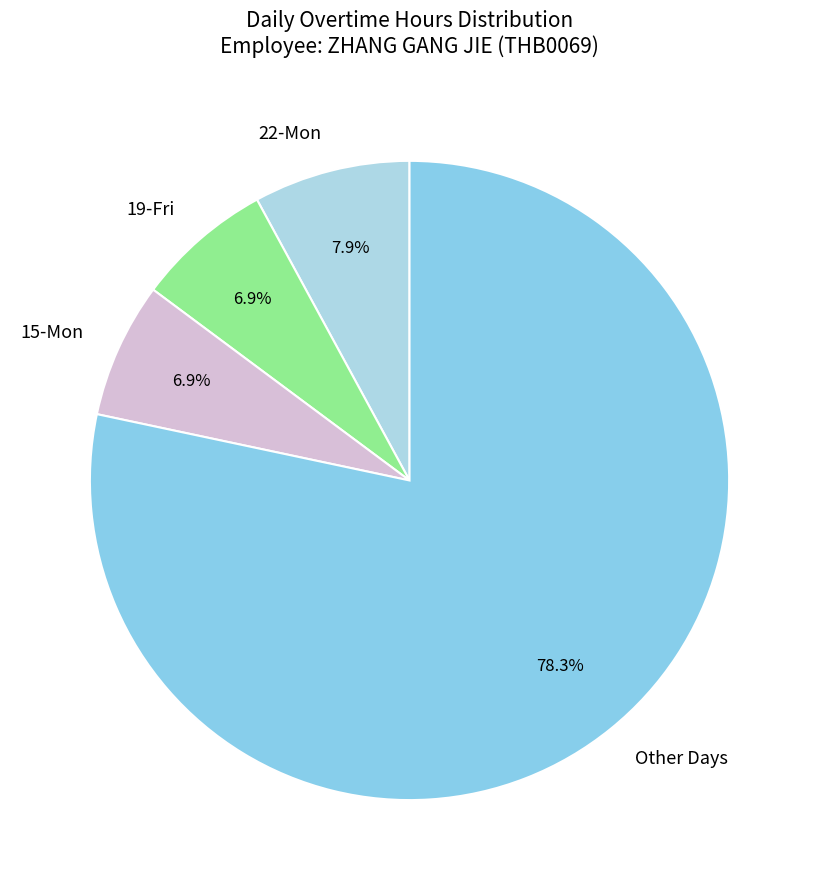

Which category has the biggest portion of the pie?

Other Days